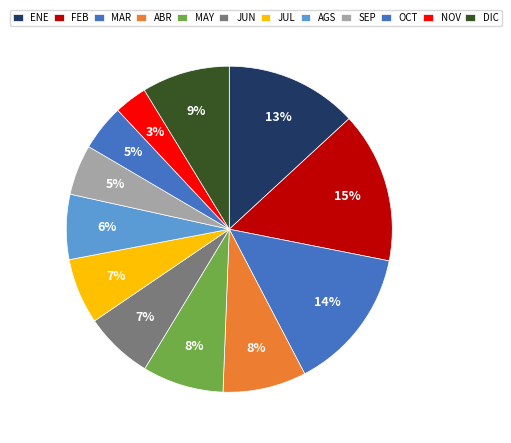

Is it true that AGS is 18% of the pie?

False